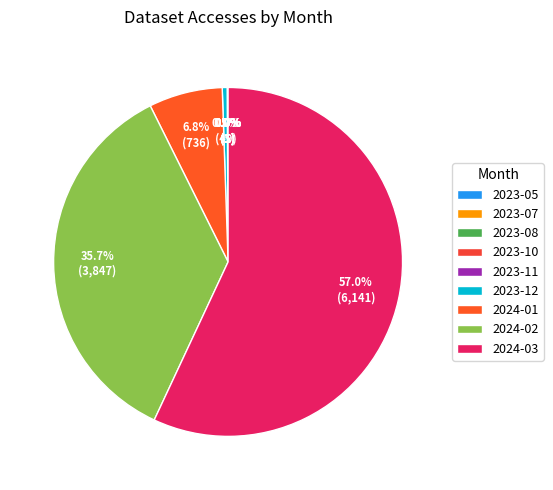

Which category accounts for the majority?

2024-03